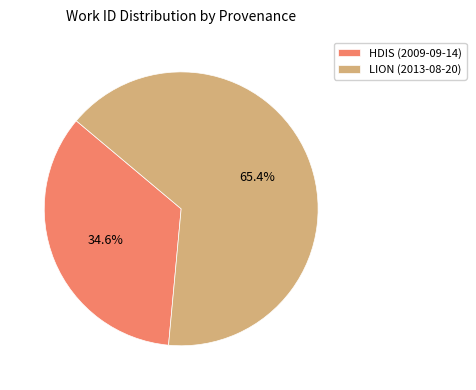

Count the number of slices in the pie.

2